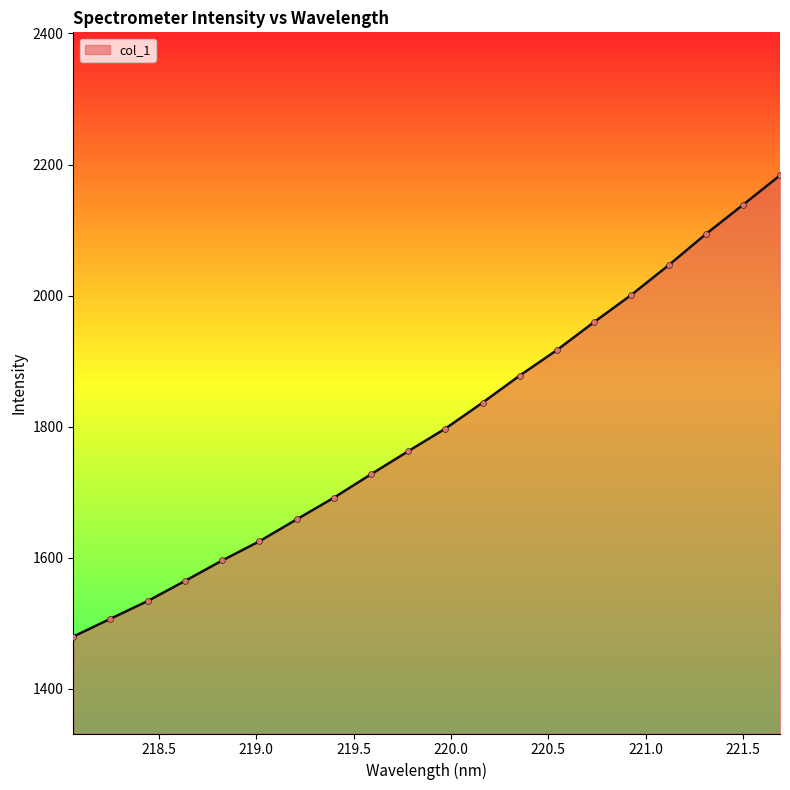

What is the minimum value shown in the chart?

1479.5